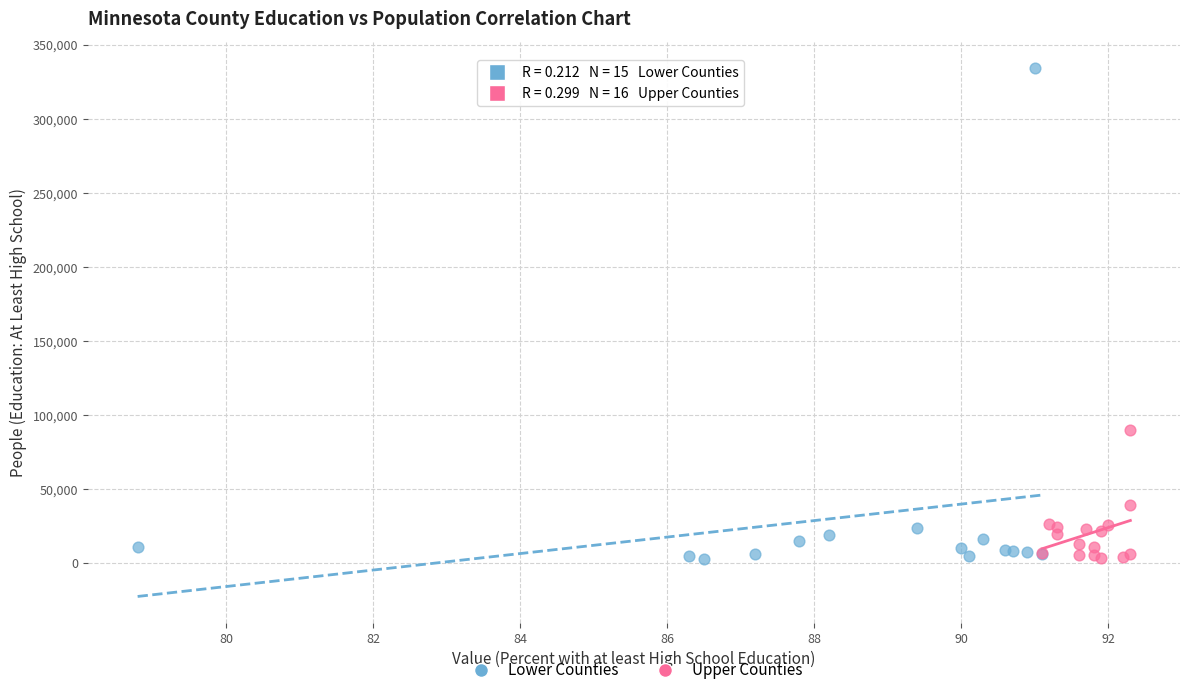

Which series reaches the maximum Y coordinate?

Lower Counties